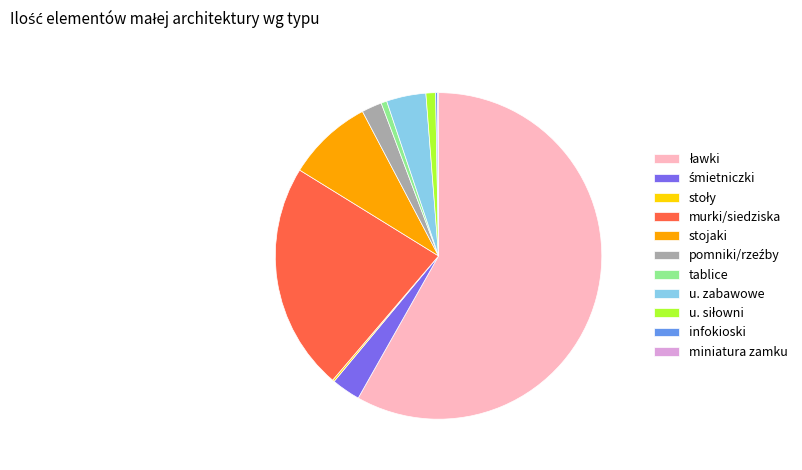

Does u. zabawowe represent more than half of the total?

No